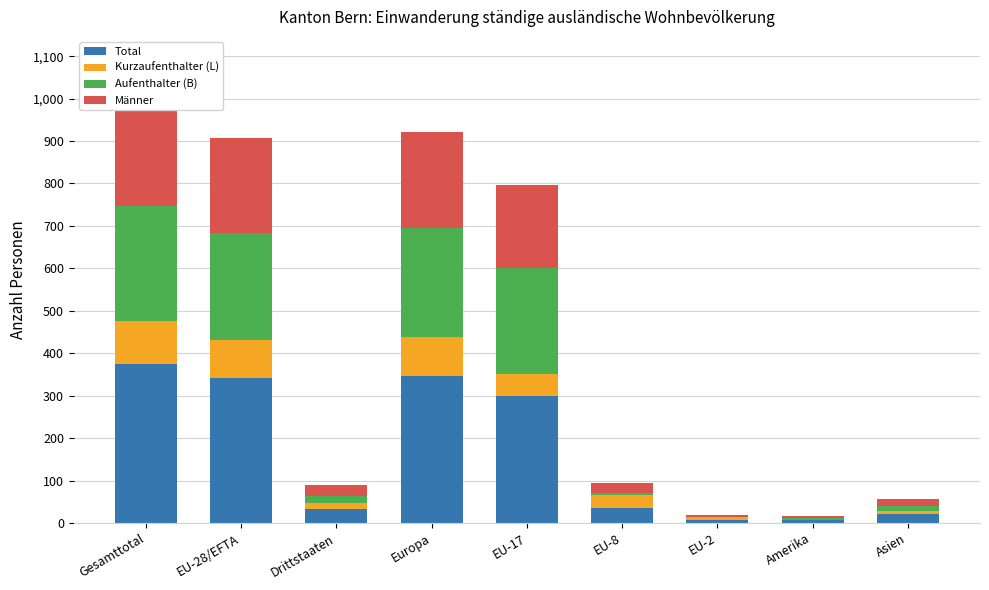

What is the average value of the Männer series?

107